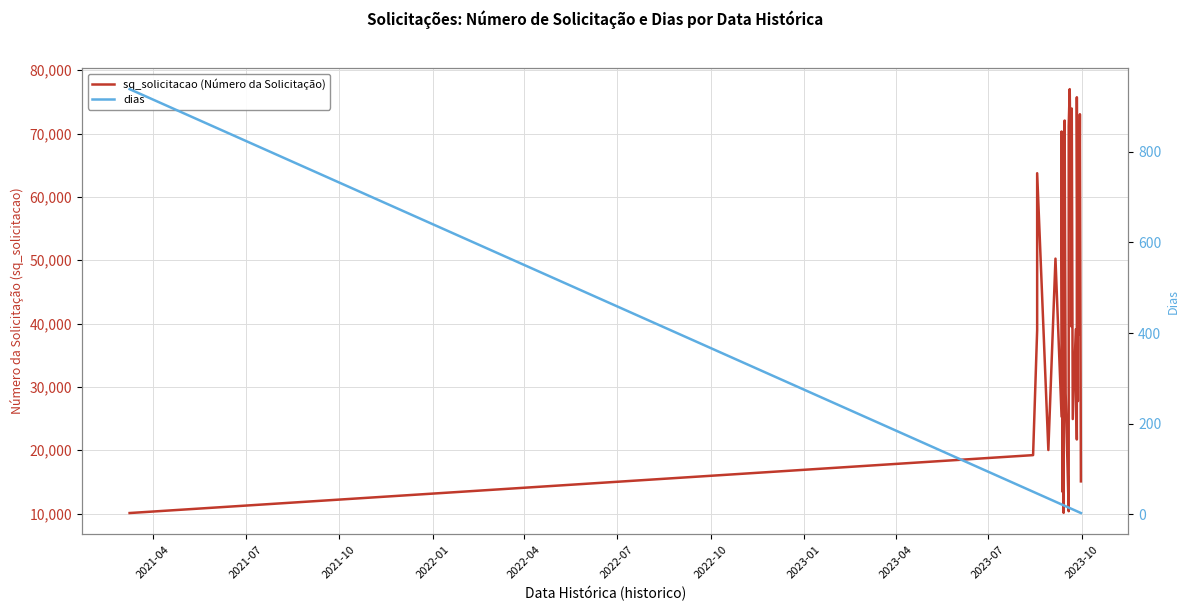

Does the chart display data point markers on the line(s)?

No